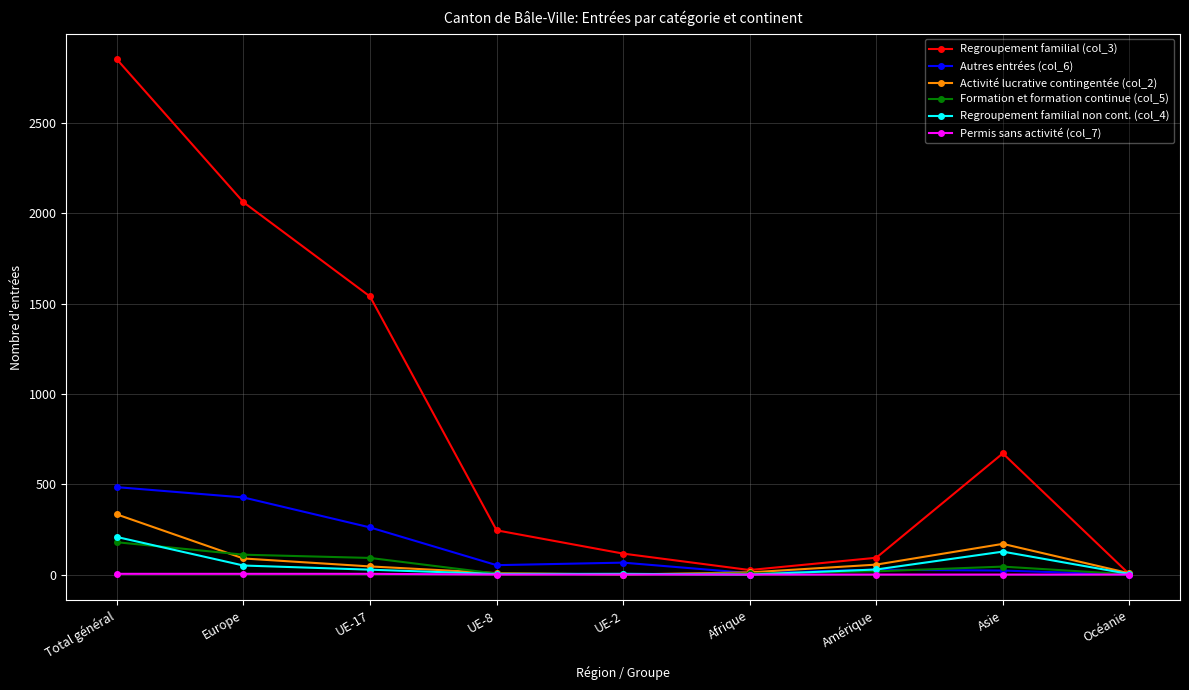

Is the value of Regroupement familial (col_3) at Asie greater than the value of Autres entrées (col_6) at Océanie?

Yes